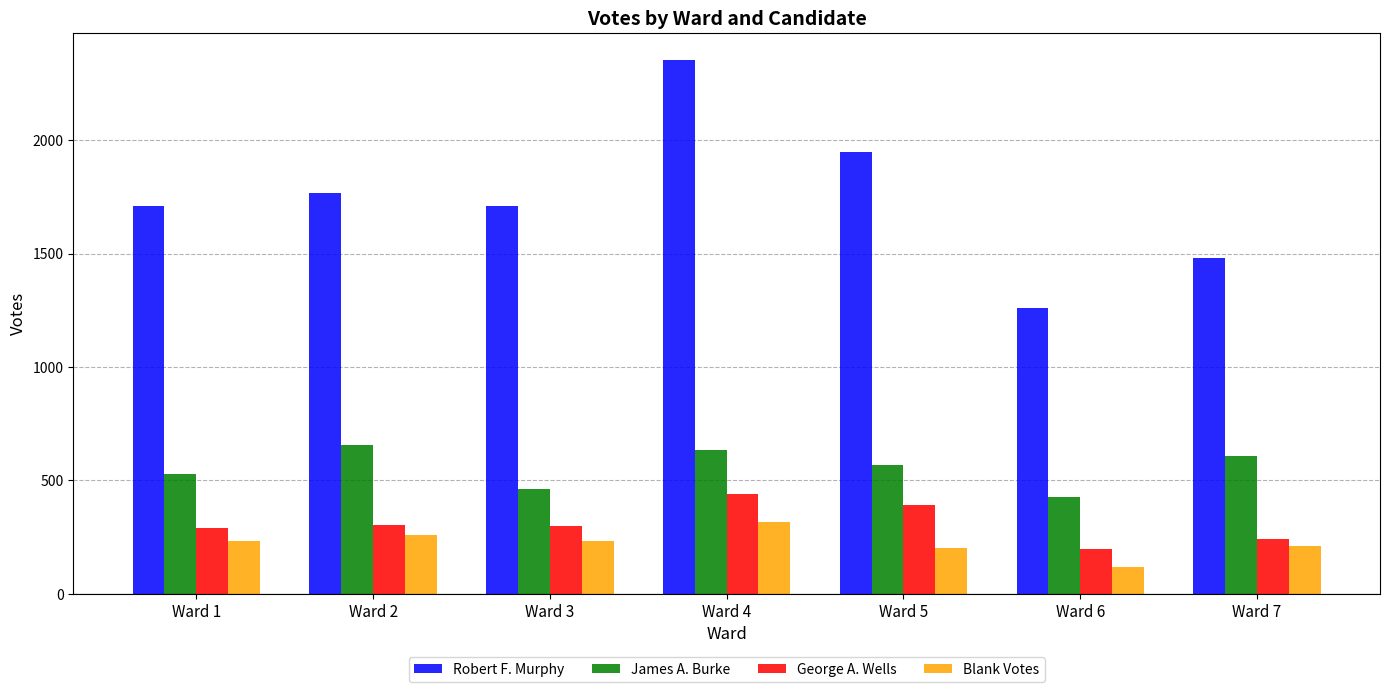

How many groups of bars are there?

7